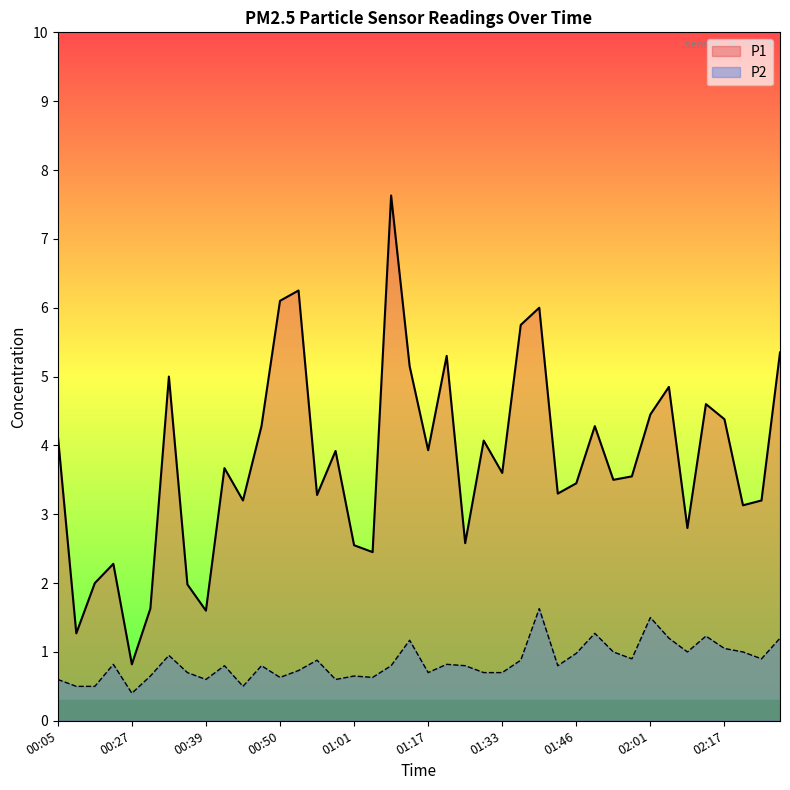

Is the value of P1 at 01:03 greater than the value of P2 at 01:50?

Yes